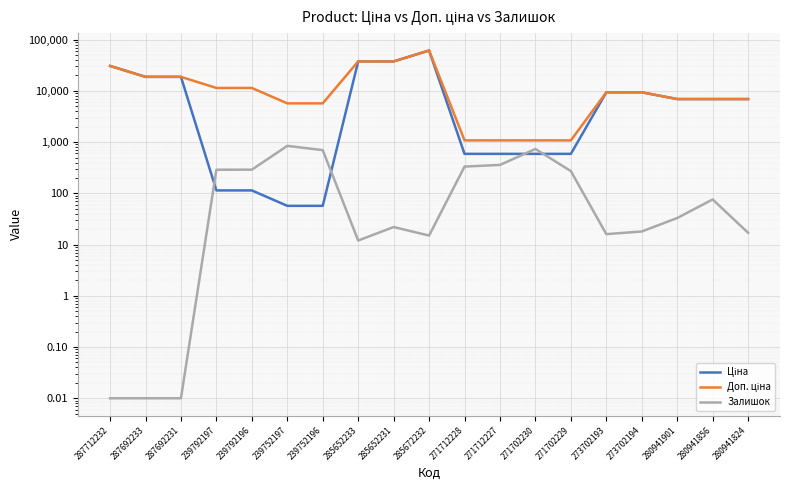

At which category does the chart reach its minimum across all series?

287712232